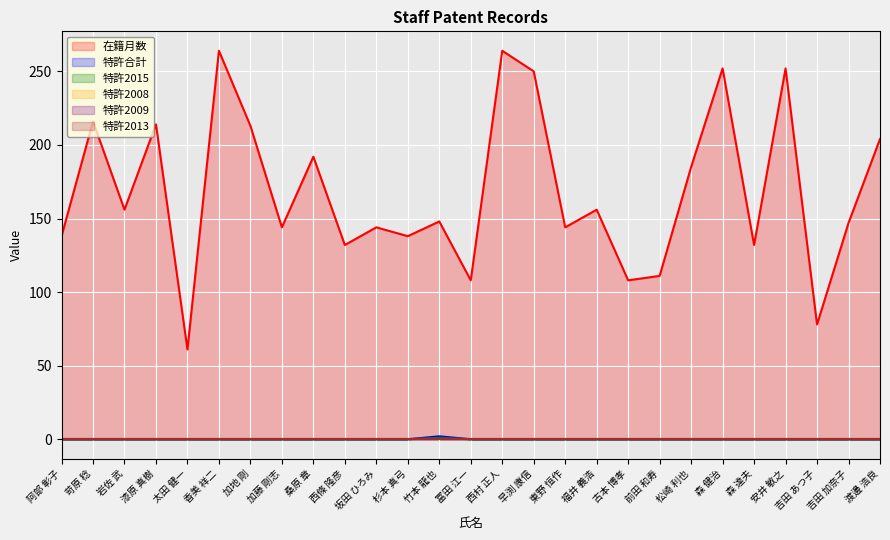

How many positive values does the 特許2015 series have?

1